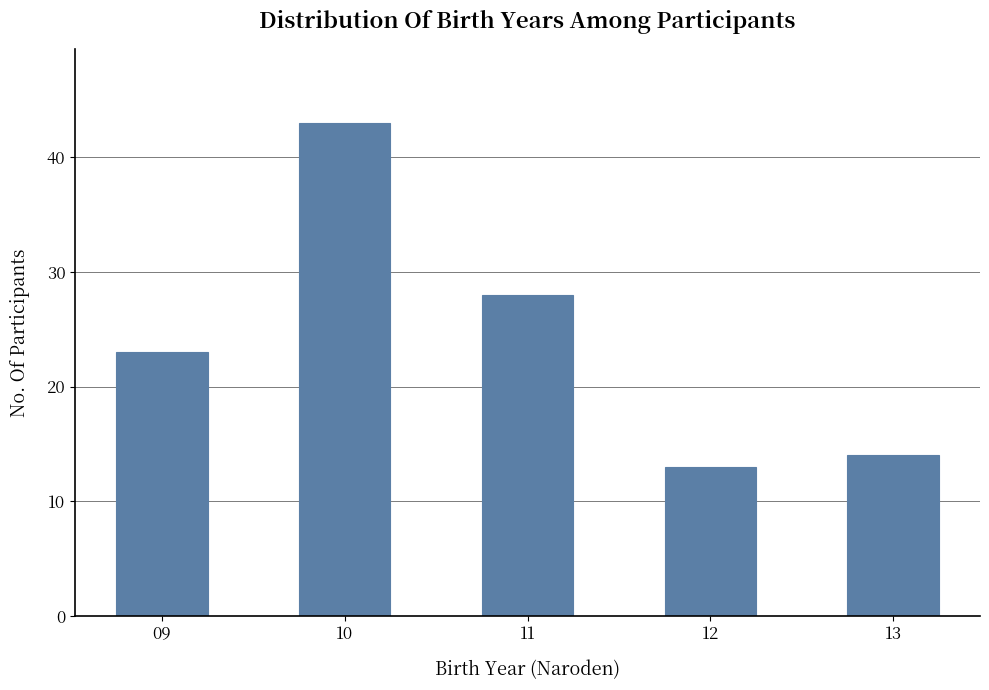

What is the difference between the maximum and second lowest values?

29